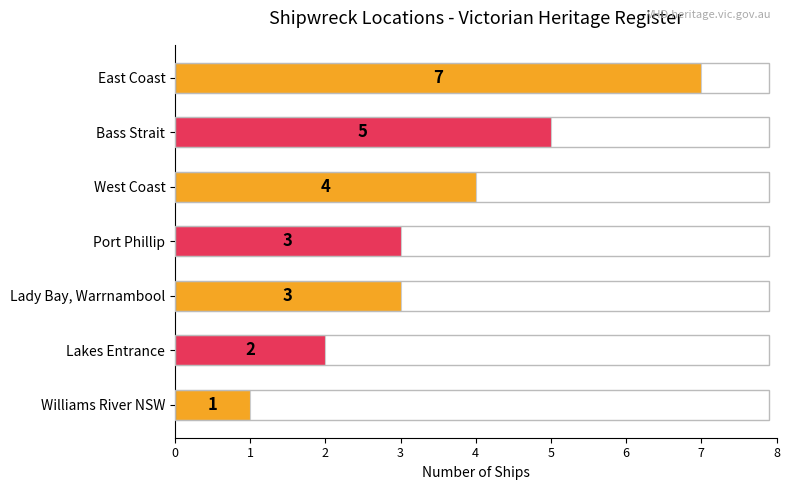

What is the difference between the maximum and second lowest values?

5